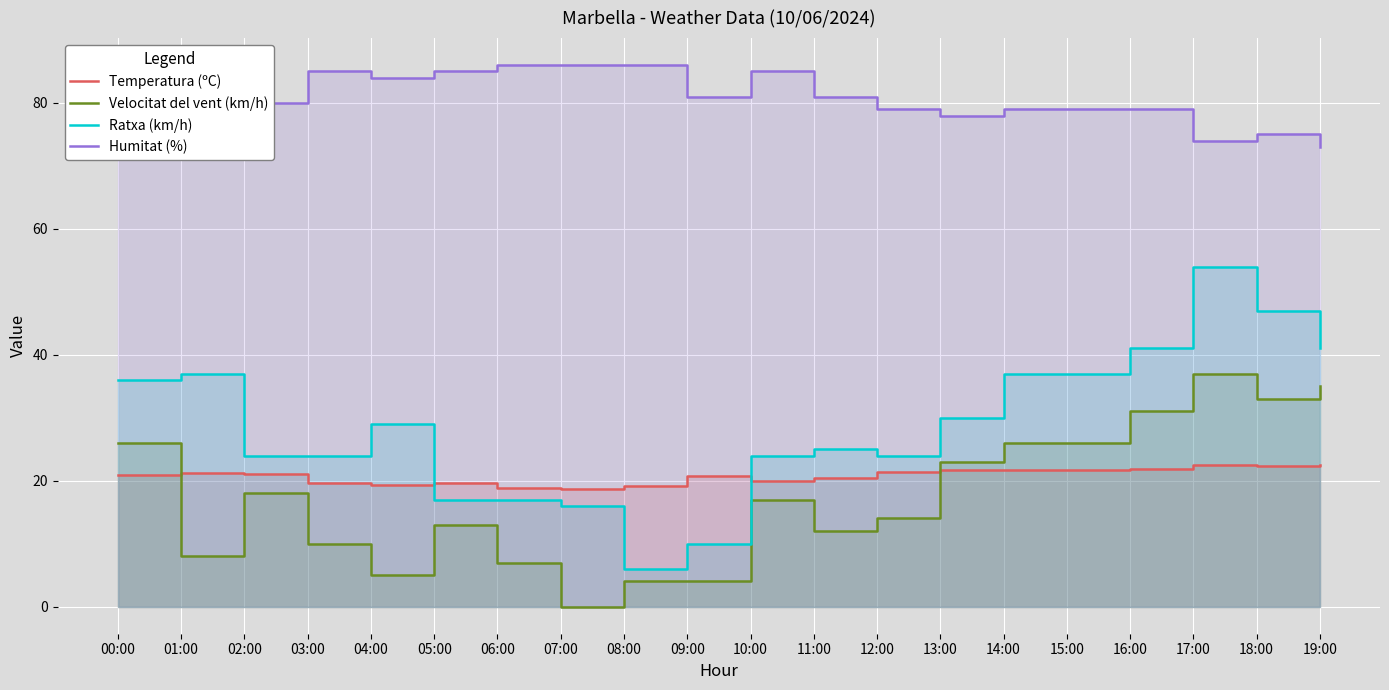

What is the total value across all series at 00:00?

162.9